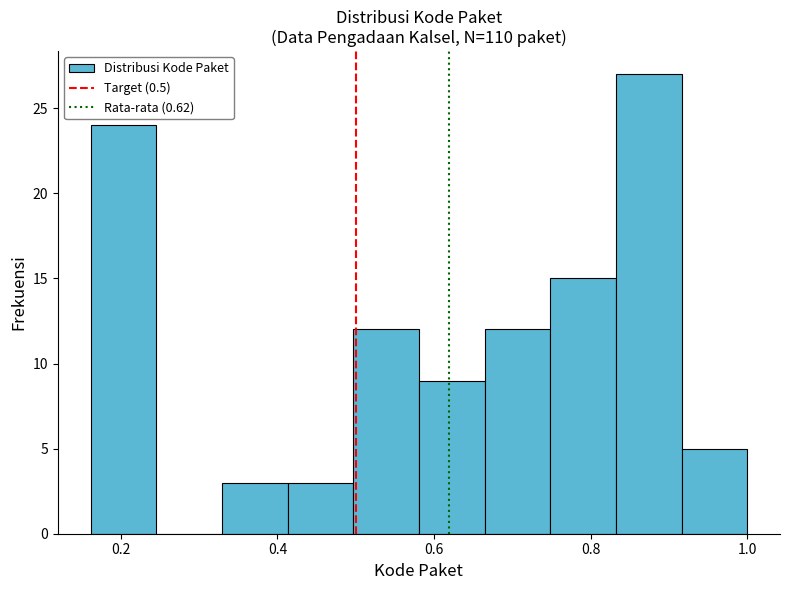

Reading left to right, transcribe this chart: for each bar, give the range it covers on the x-axis and its height. Neither the bar edges nor the heights are printed on the chart, so give them approximately, as read against the axes.

0.16 to 0.24: 24
0.24 to 0.32: 0
0.32 to 0.42: 3
0.42 to 0.50: 3
0.50 to 0.58: 12
0.58 to 0.66: 9
0.66 to 0.74: 12
0.74 to 0.84: 15
0.84 to 0.92: 27
0.92 to 1.00: 5